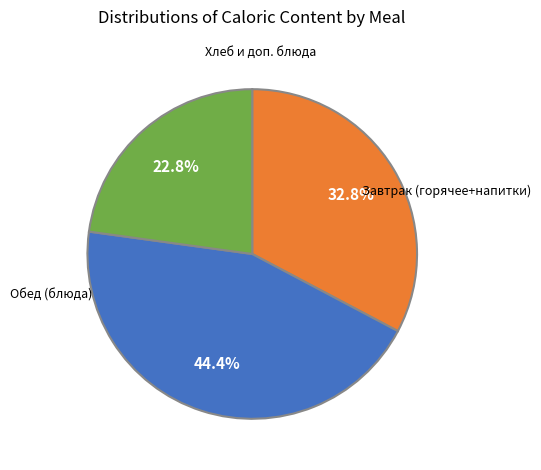

Is there a majority slice in this chart?

No